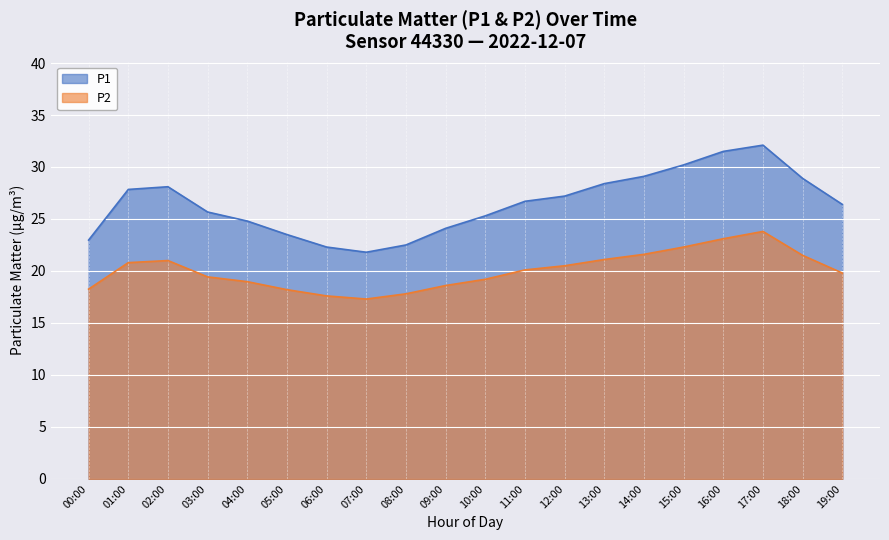

True or false: P2 has more than 2 points higher than both neighbors.

False